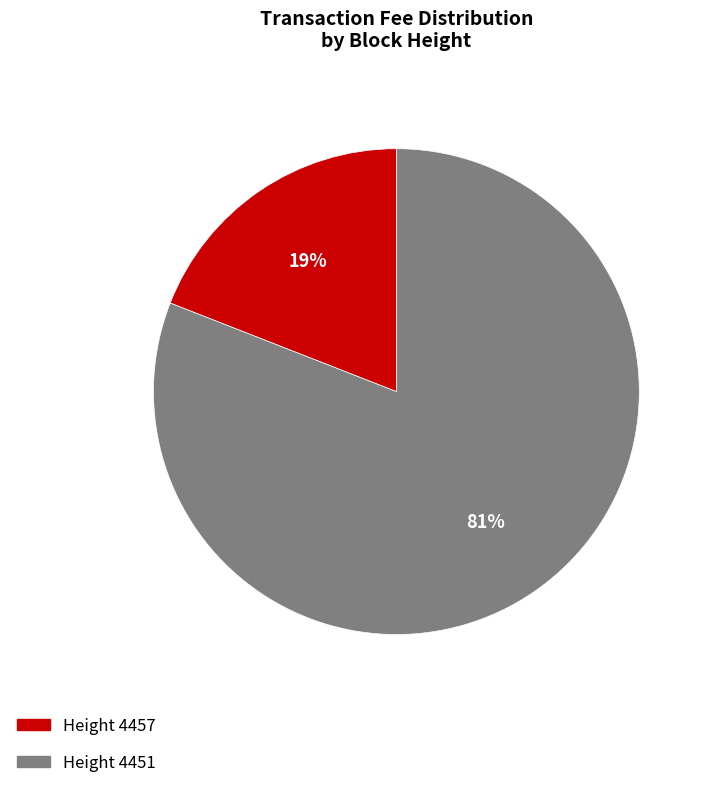

To the nearest percent, what is the average slice percentage?

50%